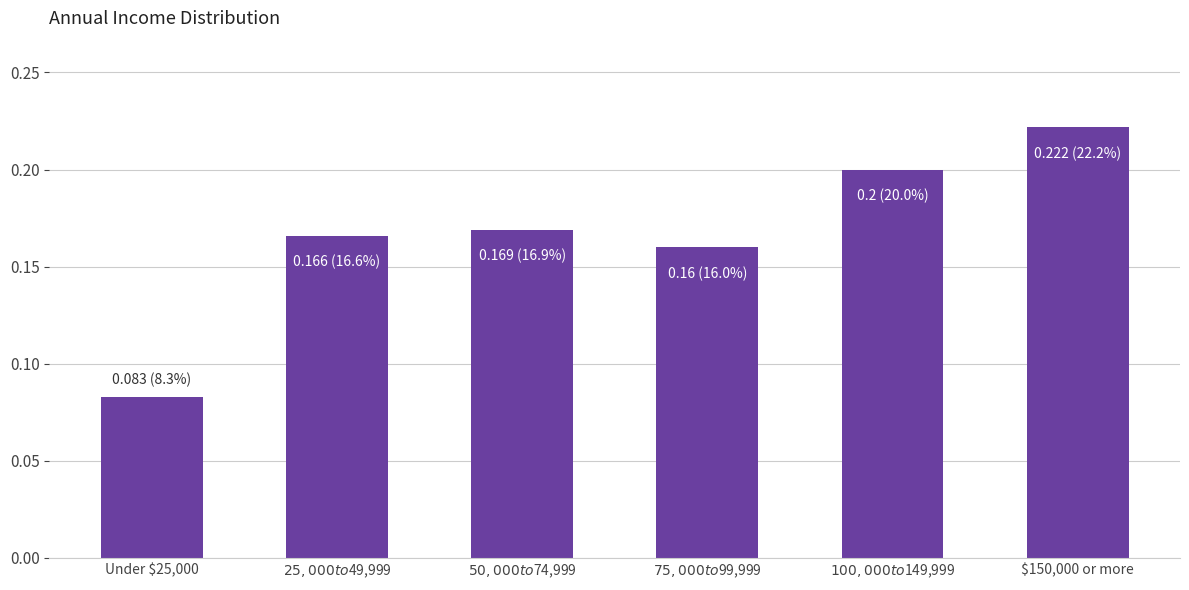

At which category does the chart reach its minimum across all series?

Under $25,000